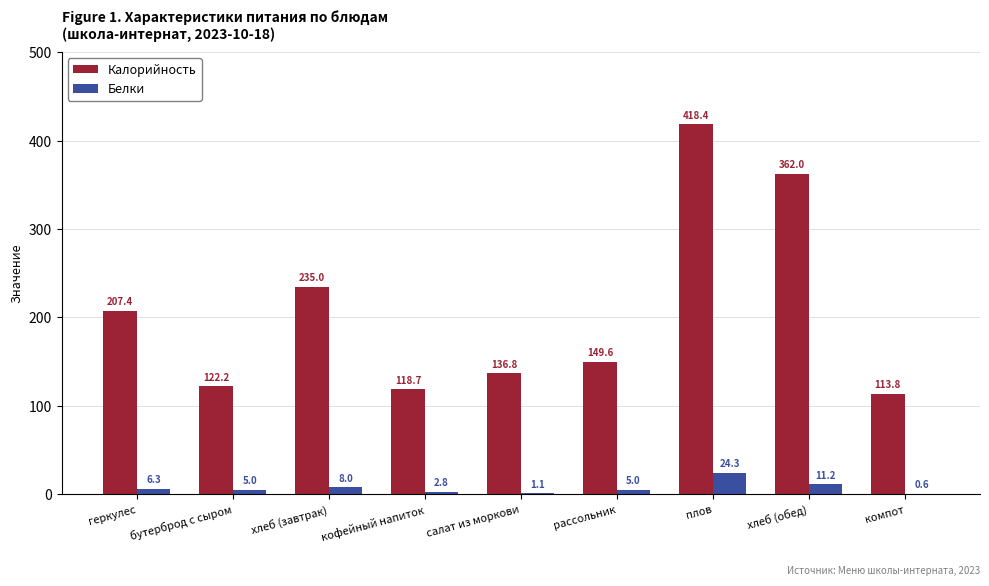

The value of Калорийность at плов is 418.4. True or false?

True